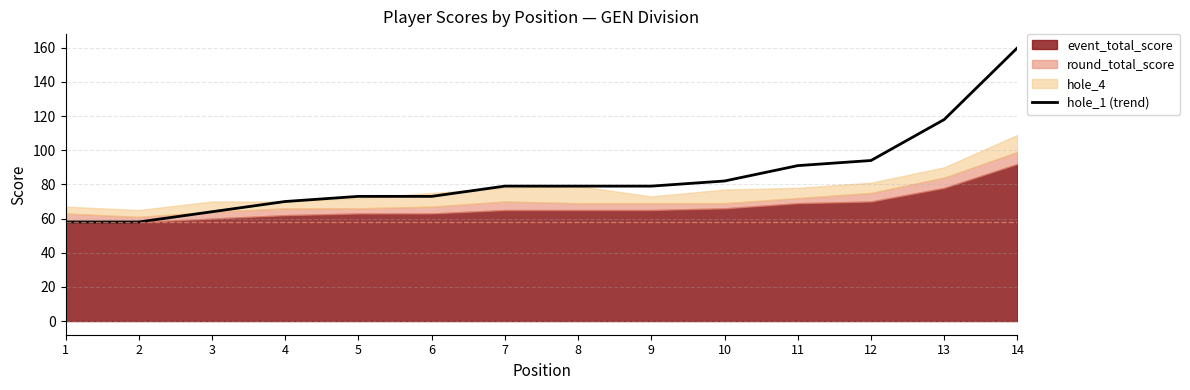

List the labels in order of value, largest first.

14, 13, 12, 11, 10, 7, 8, 9, 5, 6, 4, 3, 1, 2